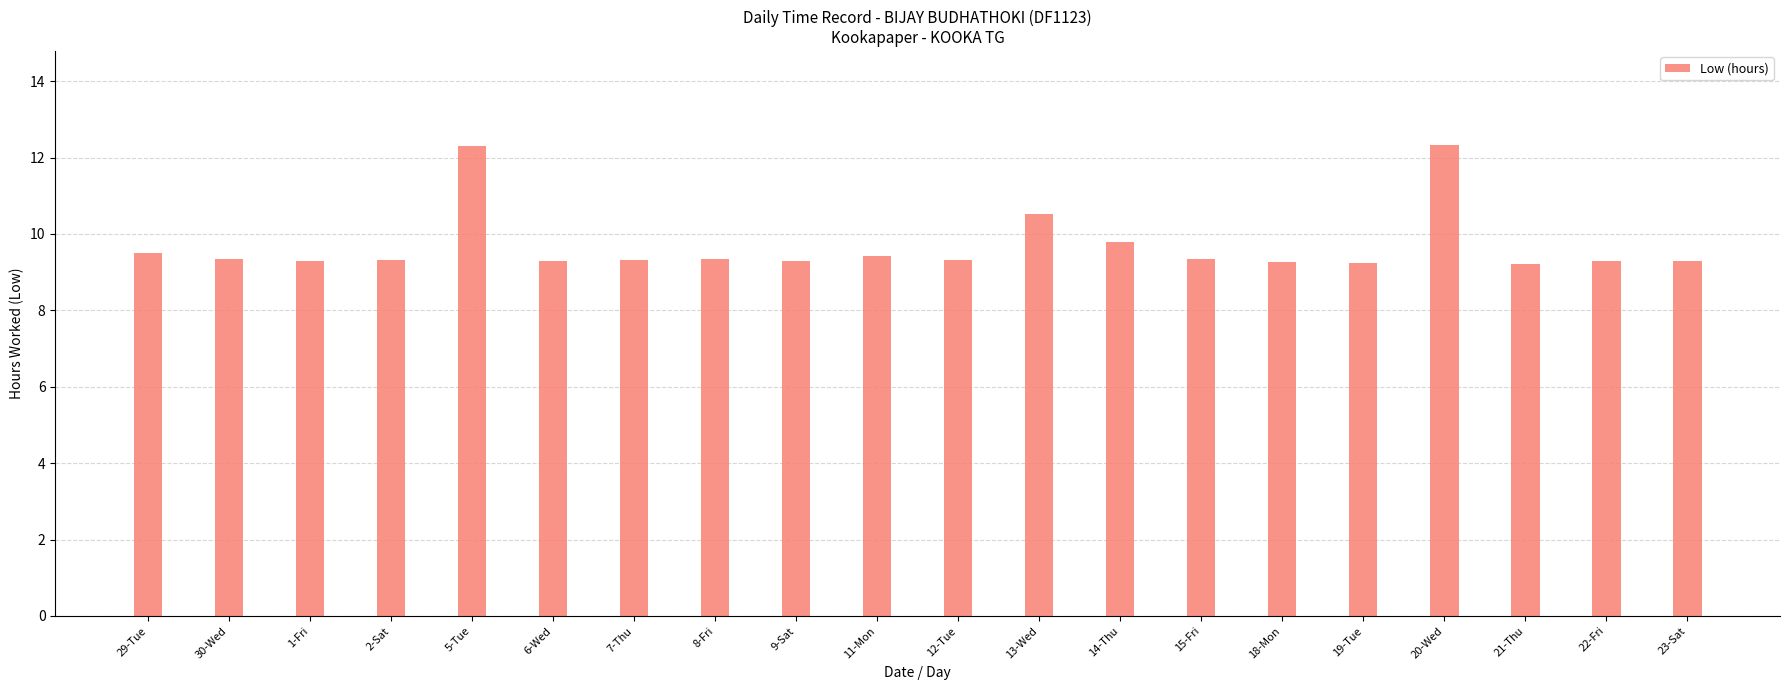

Between 5-Tue and 9-Sat, which is larger?

5-Tue